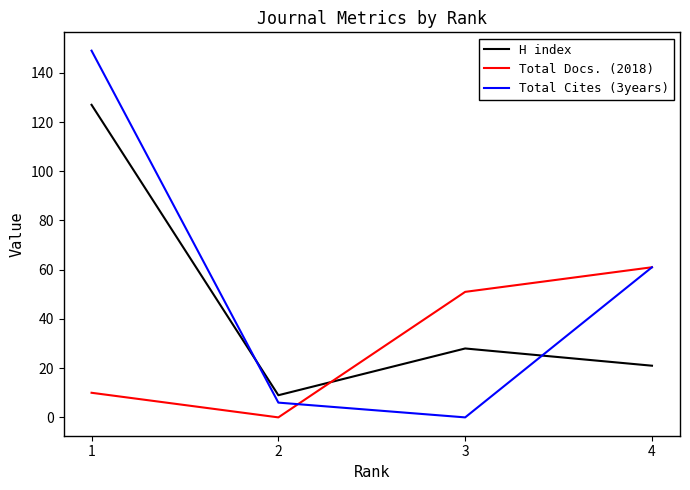

Does the chart display data point markers on the line(s)?

No